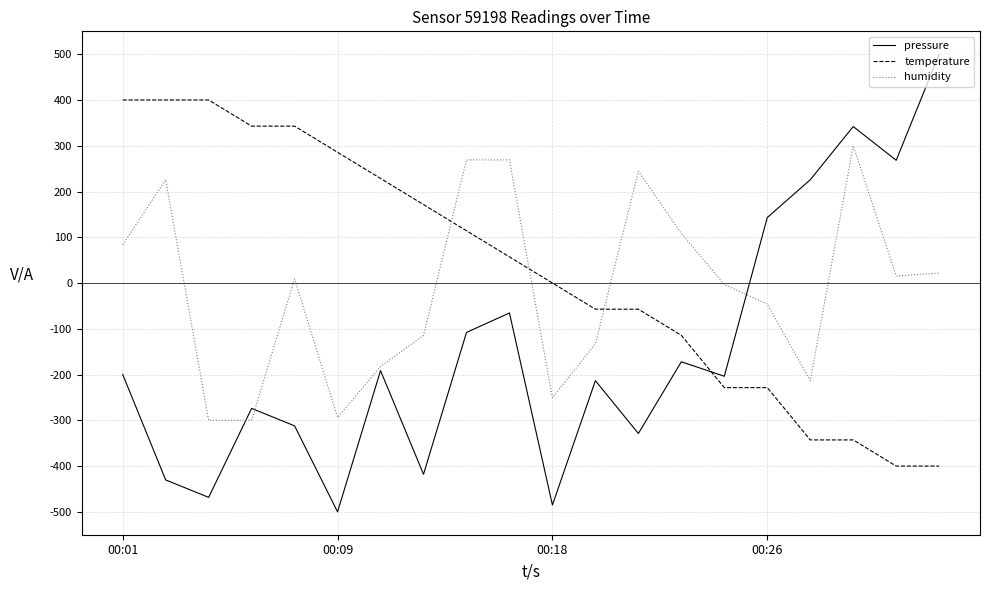

What is the minimum value for temperature?

-400.0